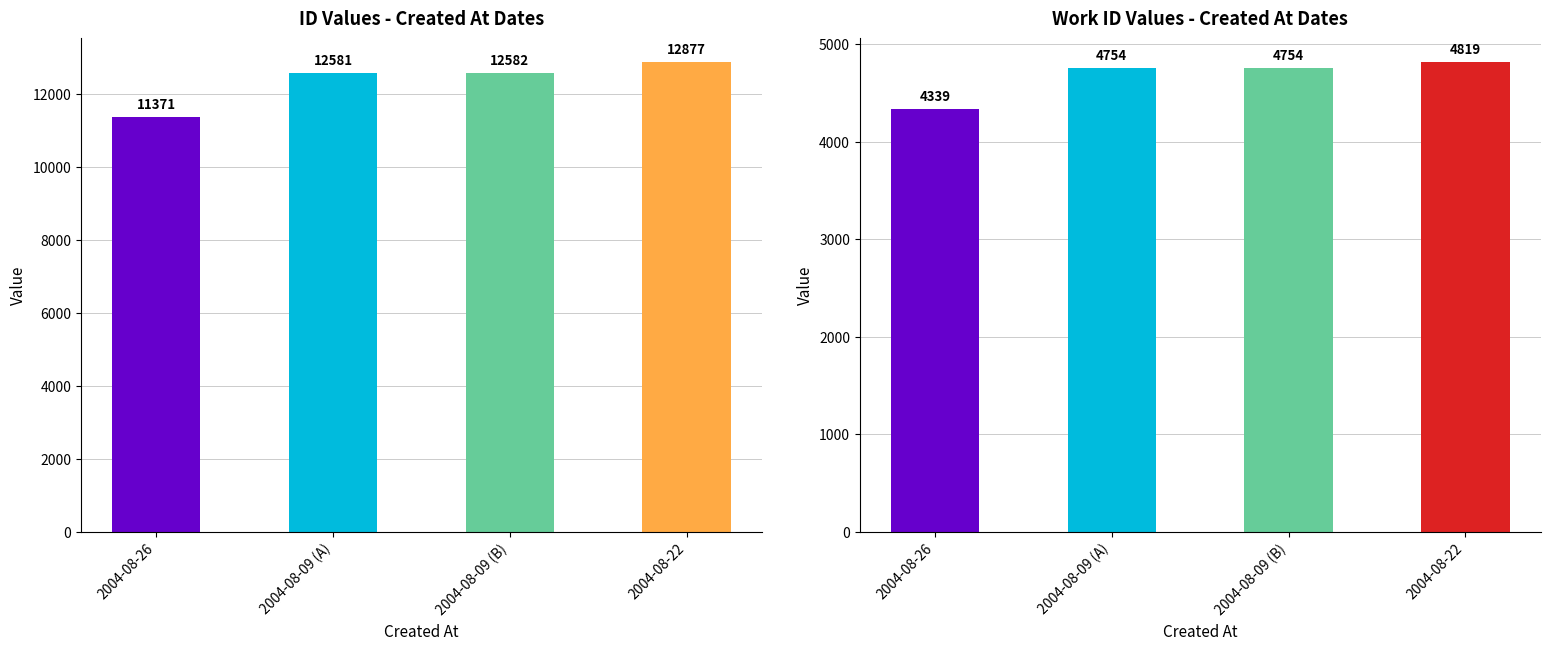

What is the difference between the work_id values at 2004-08-09 (A) and 2004-08-26?

415